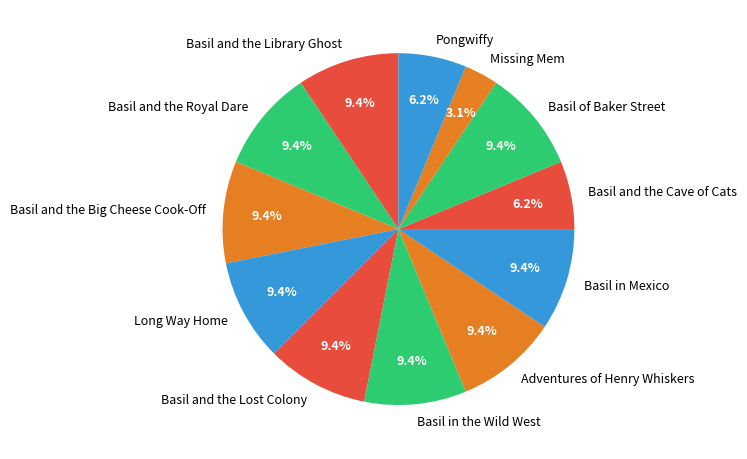

Count the number of slices in the pie.

12